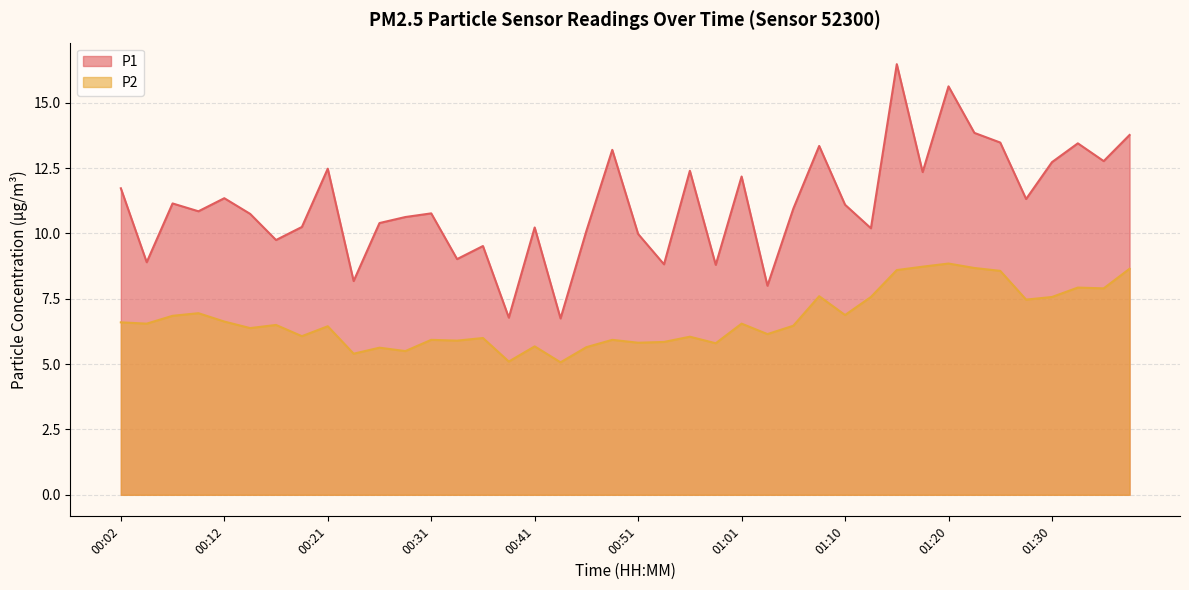

The P2 series shows 8.7 at 01:23. True or false?

True